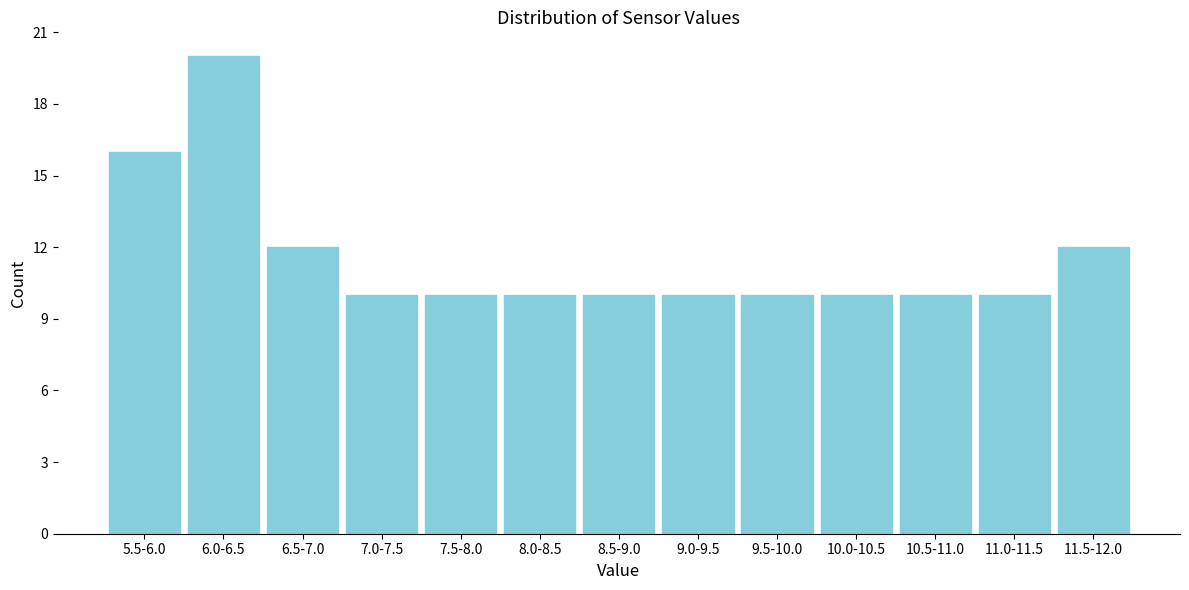

Reading left to right, extract all data points from this chart.

16	20	12	10	10	10	10	10	10	10	10	10	12